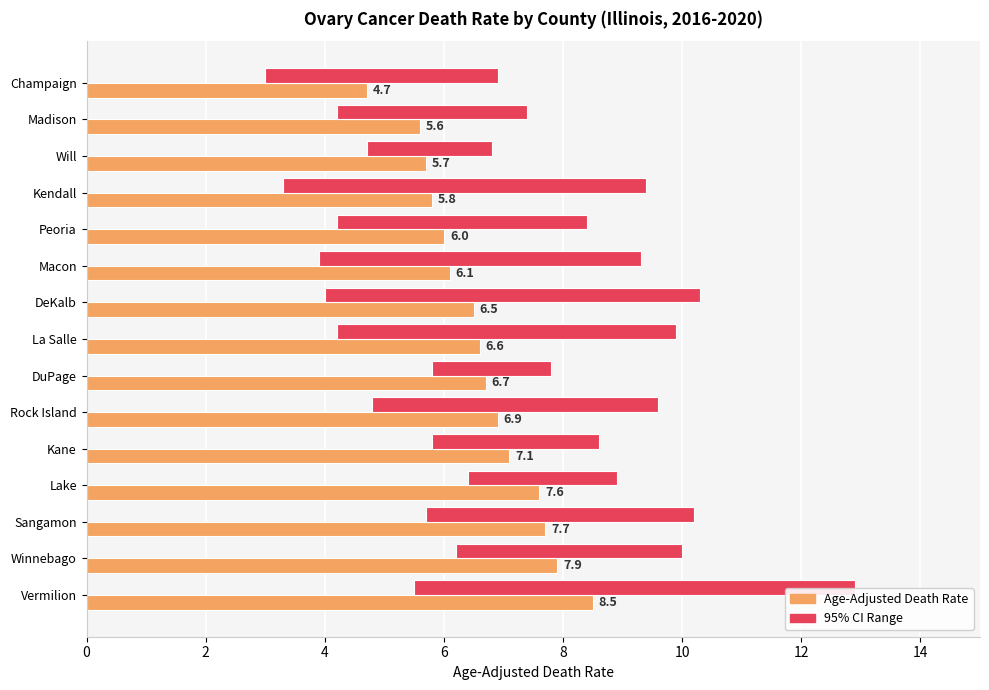

Read the Age-Adjusted Death Rate value at Peoria.

6.0